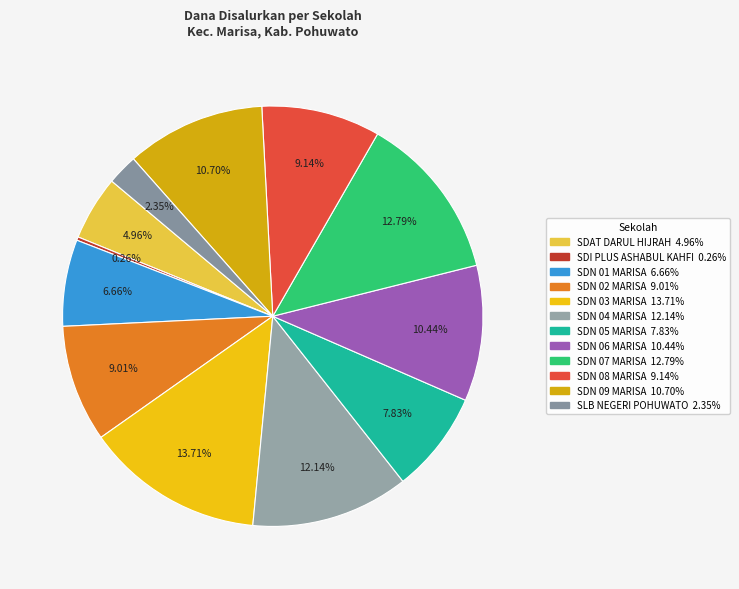

The SDN 05 MARISA slice represents 8% of the pie. True or false?

True